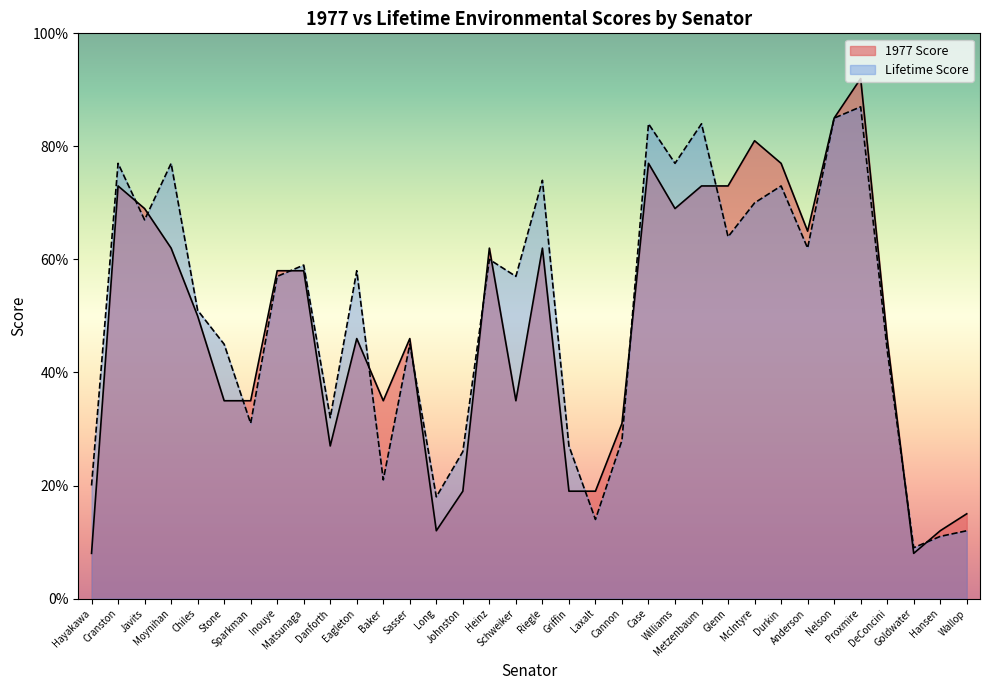

True or false: Lifetime Score has a value of 9 at Goldwater.

True